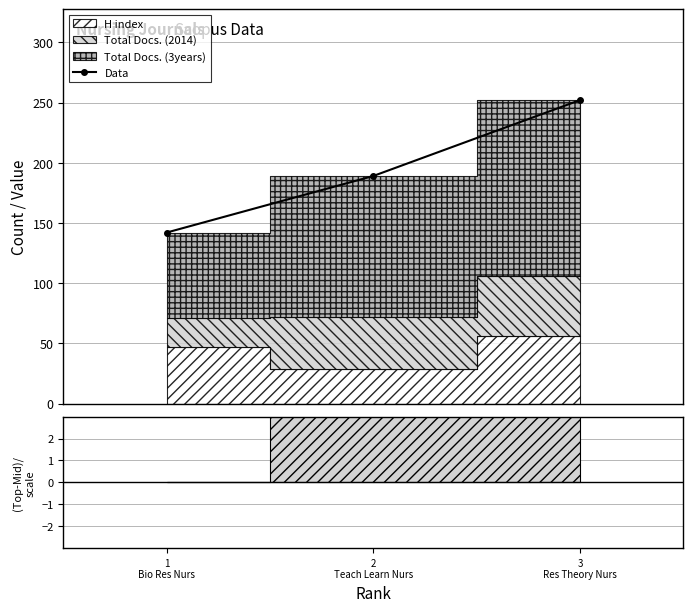

What is the change in value from 2
Teach Learn Nurs to 3
Res Theory Nurs?

+63